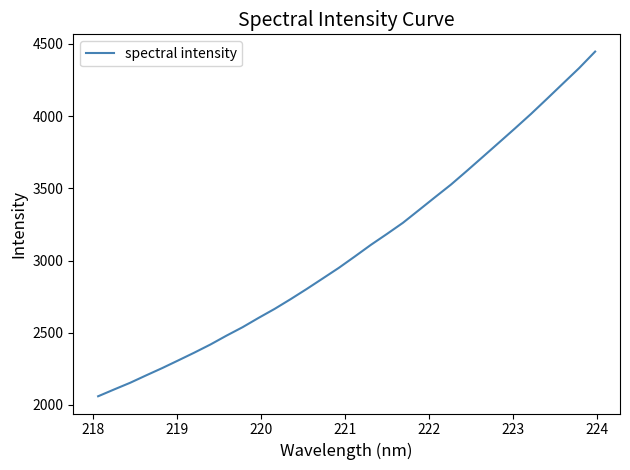

What is the average value?

3082.1